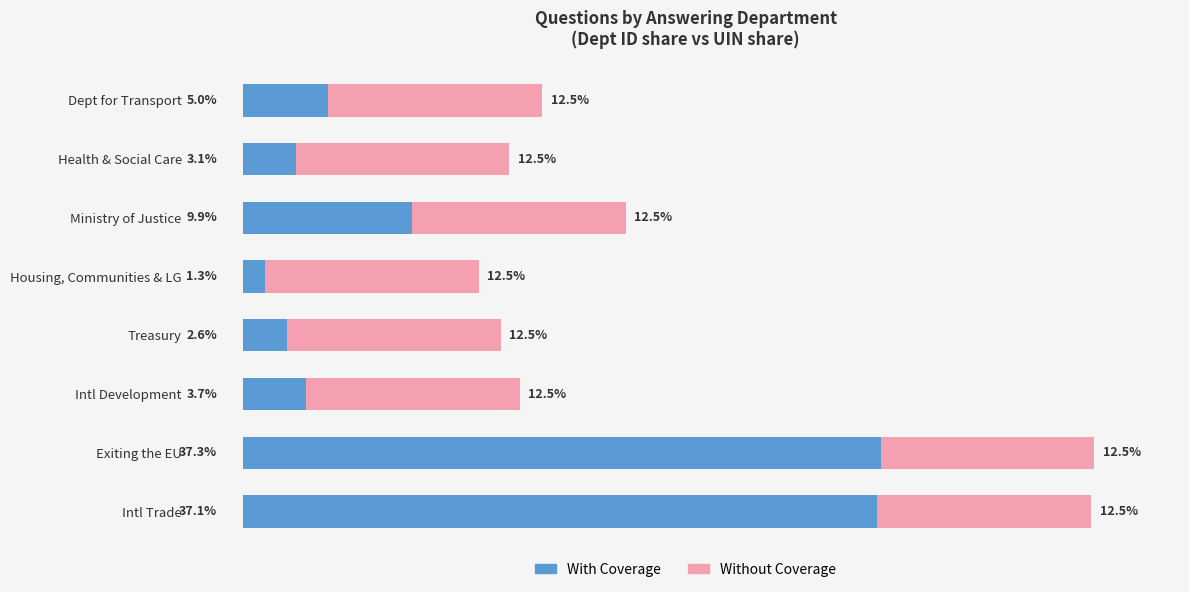

List the labels in order of With Coverage value, smallest first.

Housing, Communities & LG, Treasury, Health & Social Care, Intl Development, Dept for Transport, Ministry of Justice, Intl Trade, Exiting the EU